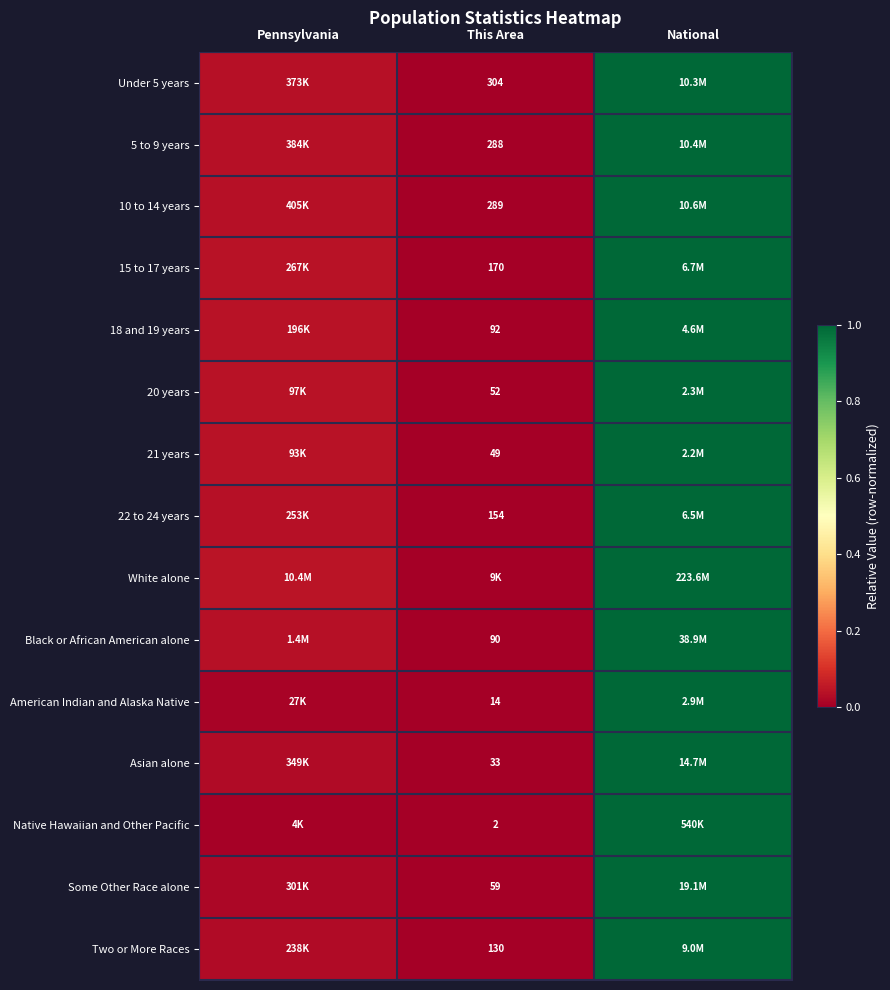

Between Pennsylvania and This Area, which series saw the biggest shift?

White alone